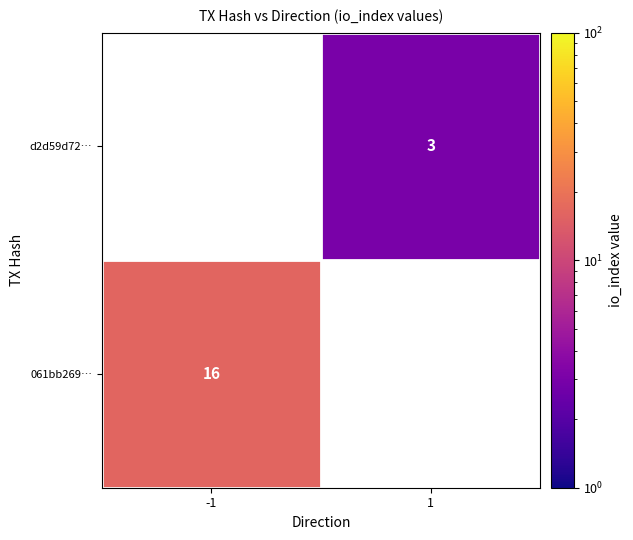

Is it true that 061bb269… equals 16 at -1?

True